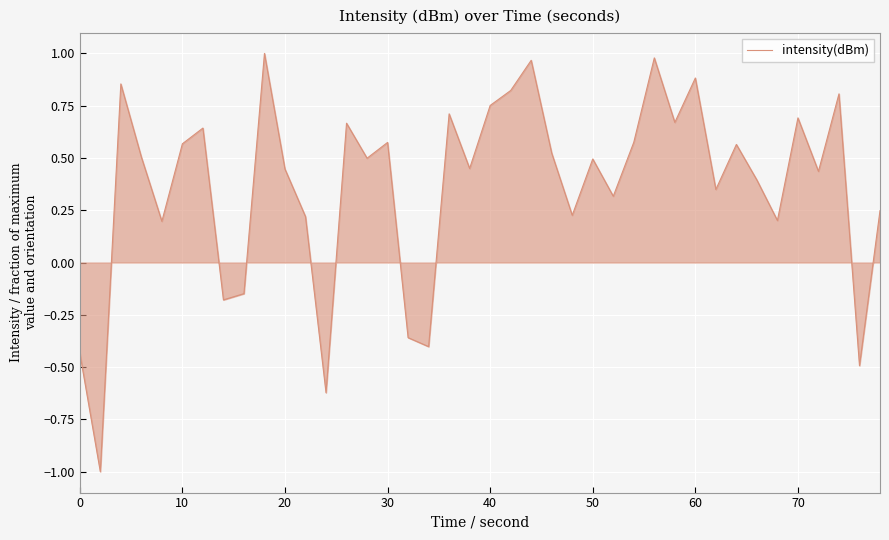

What is the minimum value shown in the chart?

-1.0